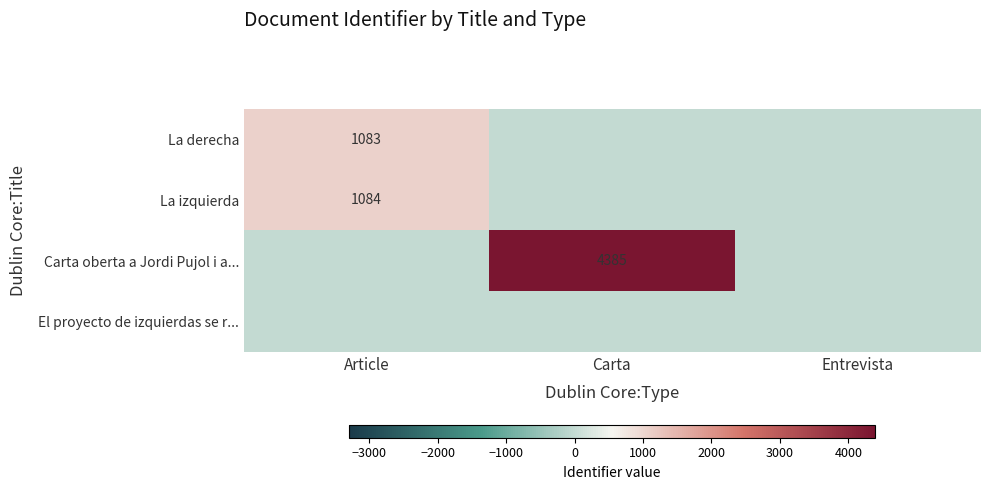

Is it true that La derecha equals 232 at Article?

False